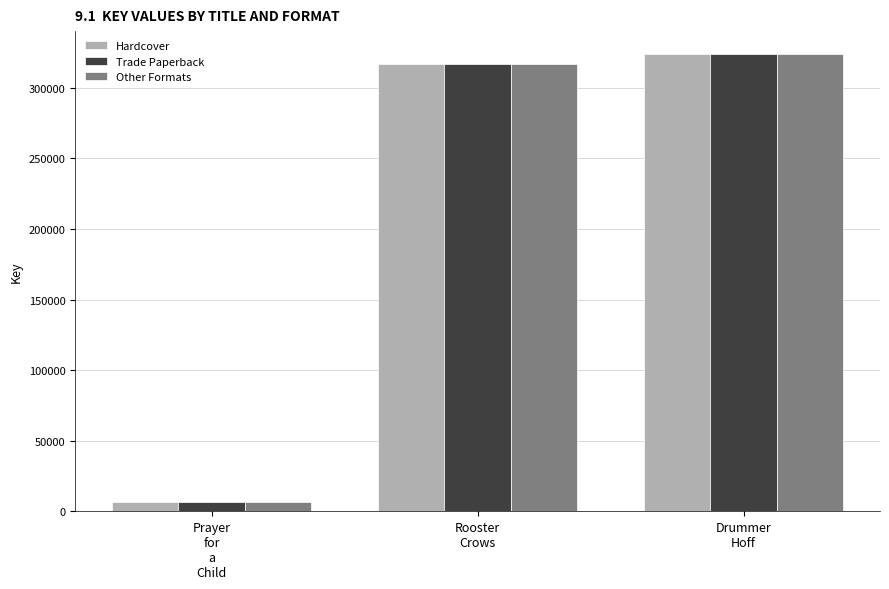

Which category has the lowest value across all series?

Prayer
for
a
Child